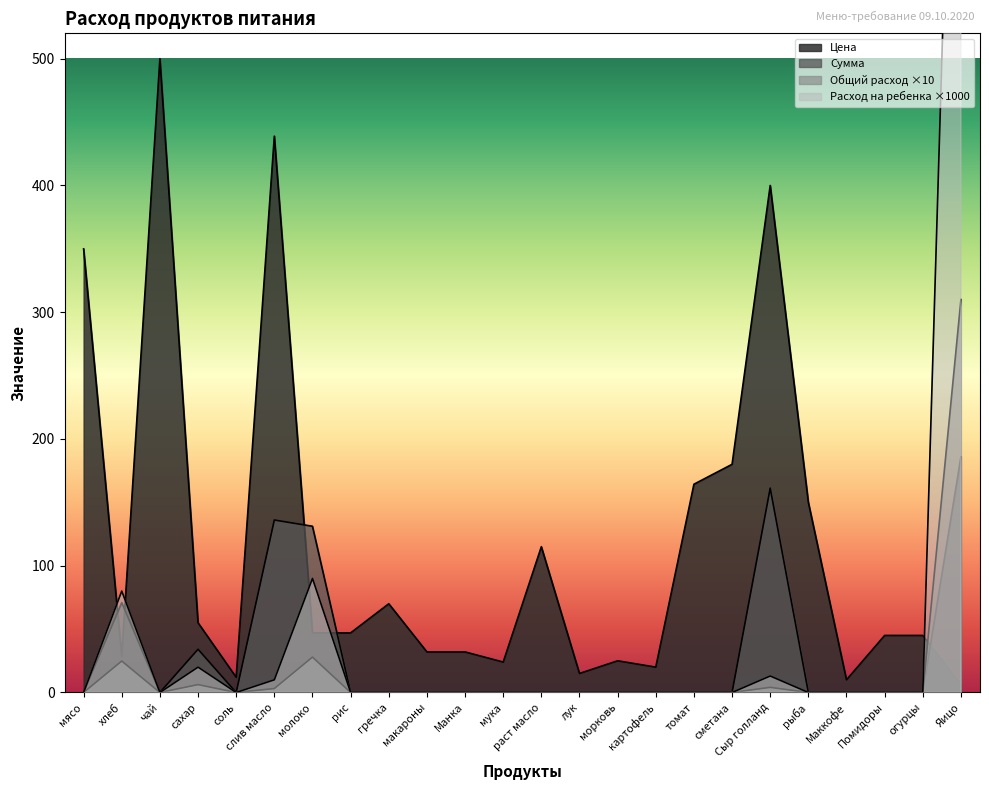

How many interior local valleys does the Общий расход series have?

2